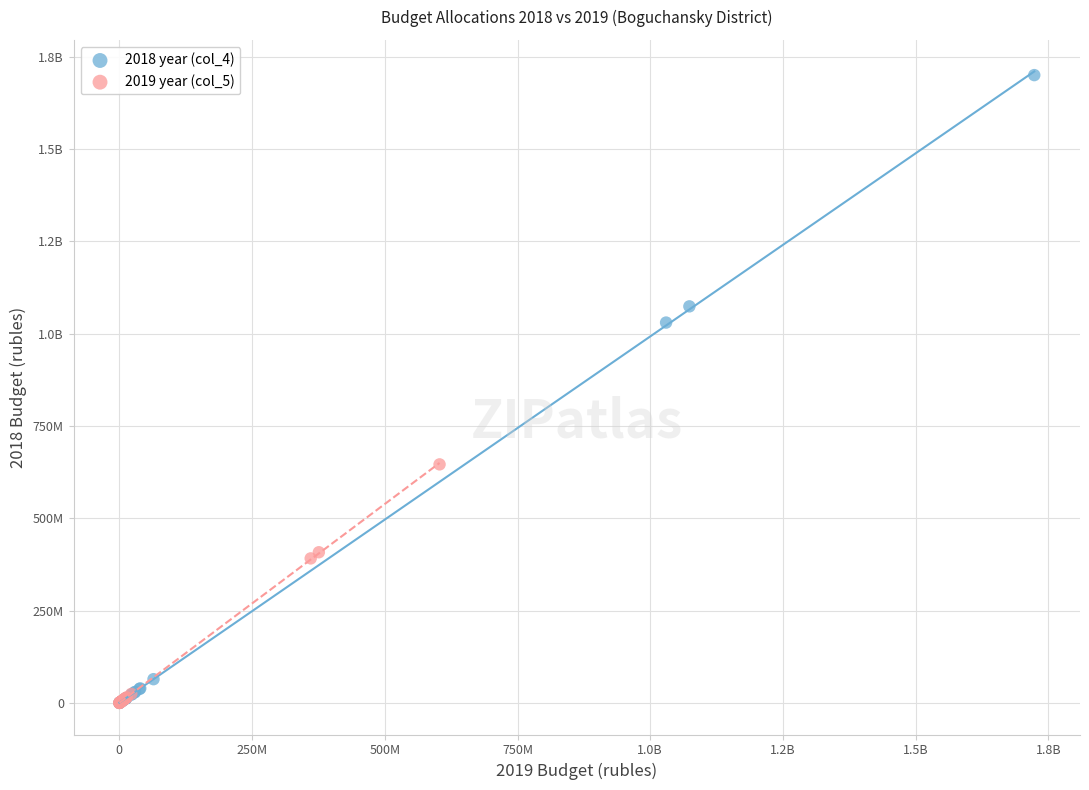

What are all the series names shown in the legend?

2018 year (col_4), 2019 year (col_5)